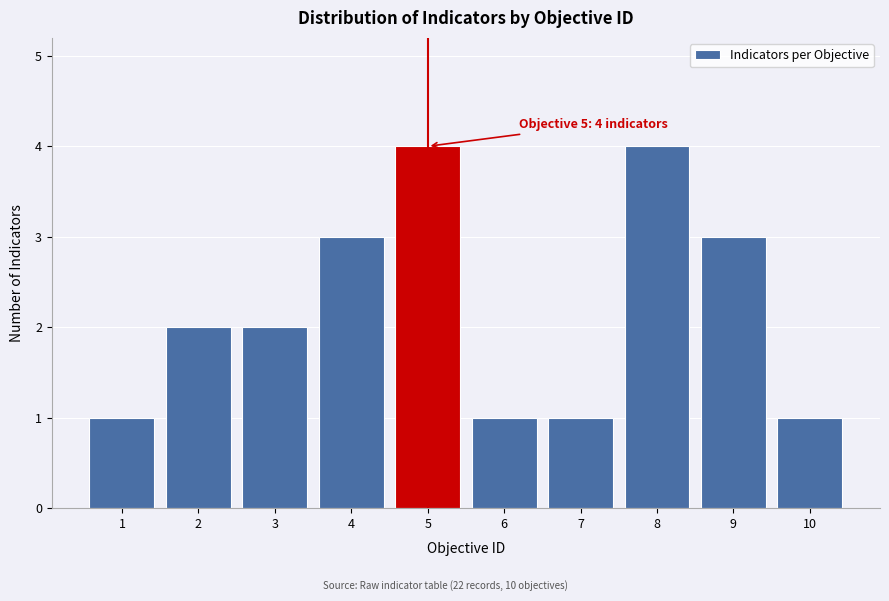

Reading left to right, what are all the values shown in this chart?

1=1	2=2	3=2	4=3	5=4	6=1	7=1	8=4	9=3	10=1